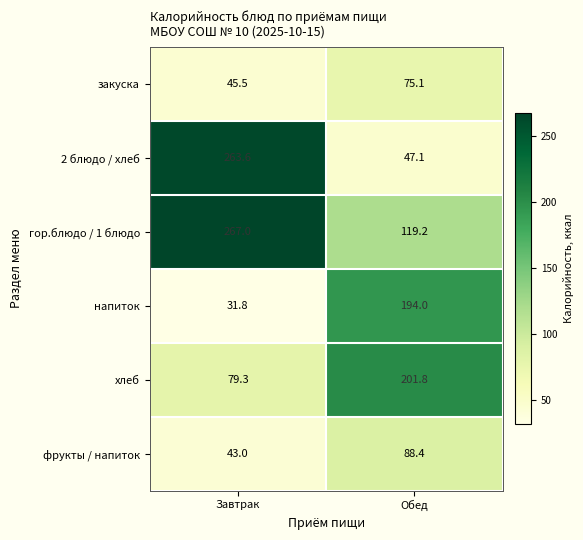

List the labels in order of 2 блюдо / хлеб value, smallest first.

Обед, Завтрак